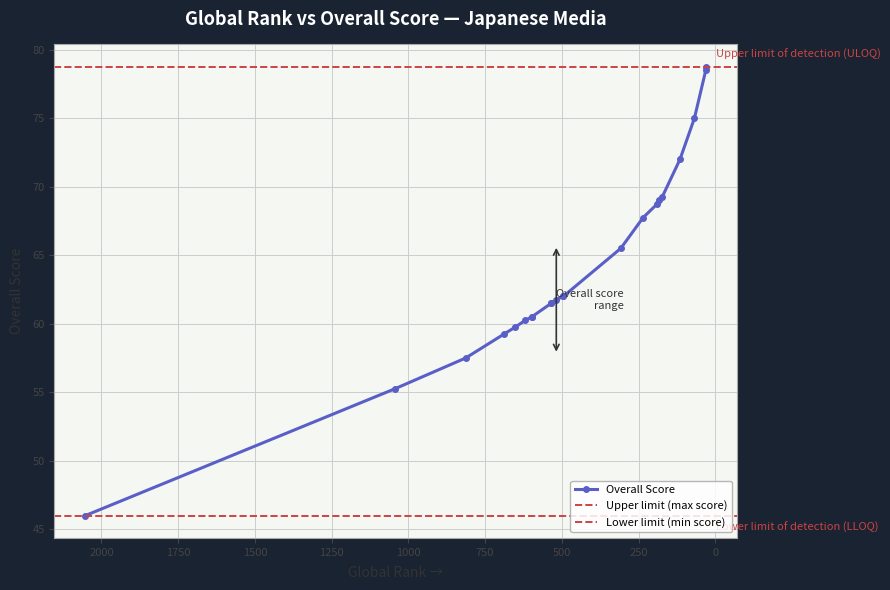

True or false: there are more than 1 points higher than both neighbors.

False